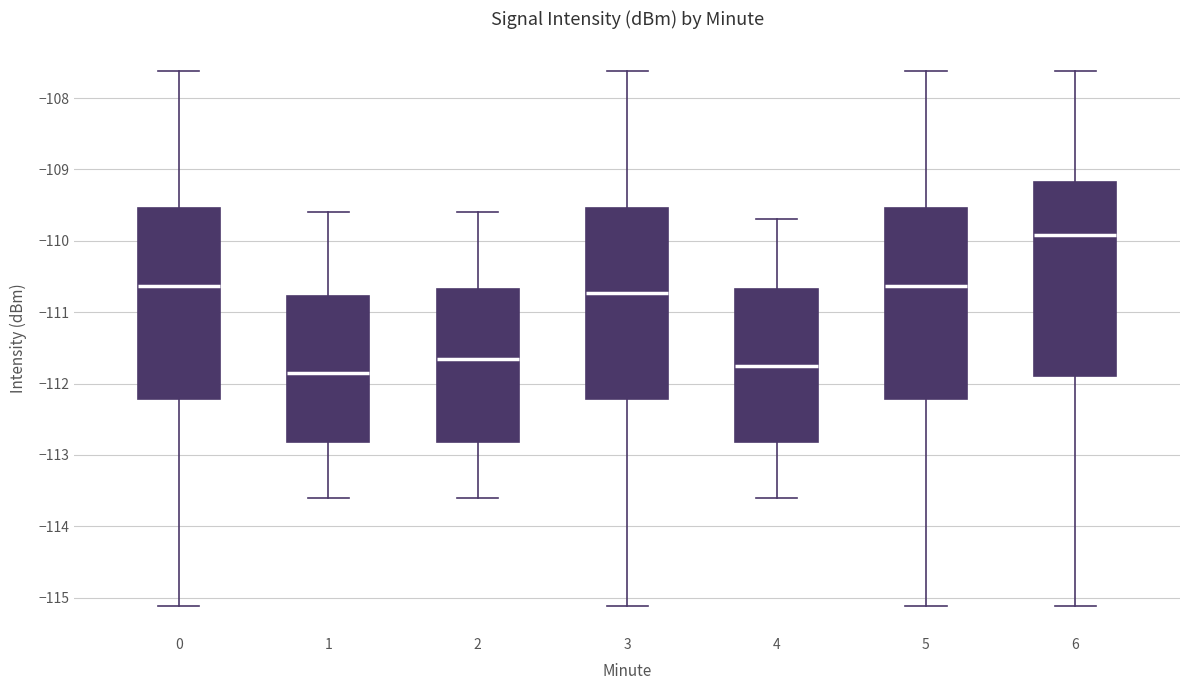

Where does the median line of the box at x = 0 sit on the y-axis? The values are not printed on the chart, so give them approximately, as read against the axis.

-110.6